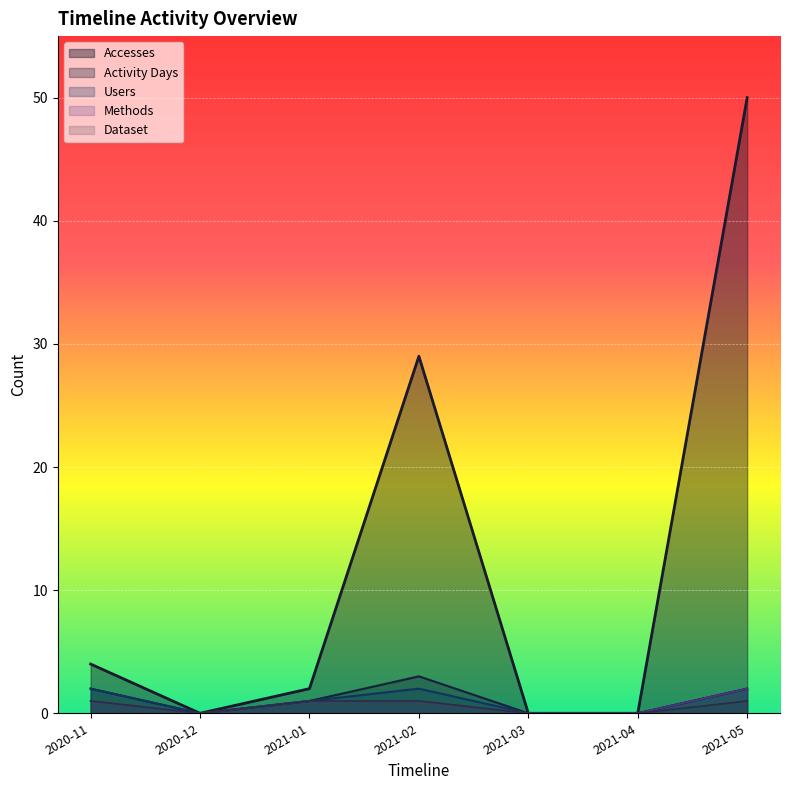

Count the Activity Days values in the range 0 to 2.

6